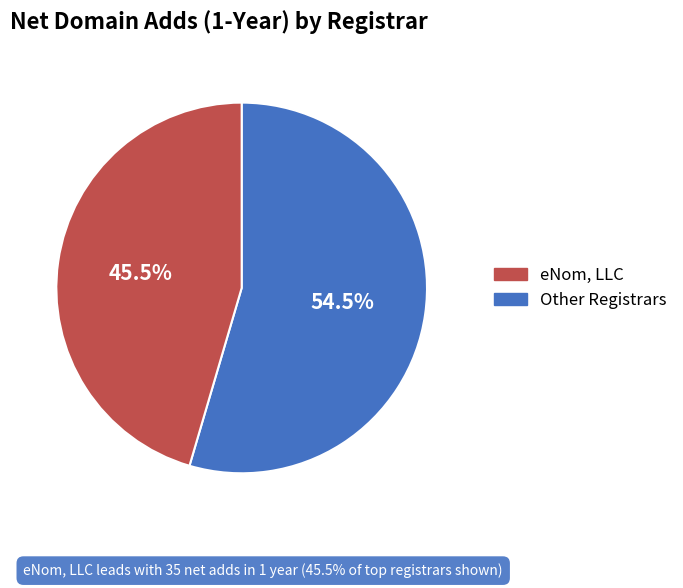

Is there any slice that represents more than half of the pie?

Yes